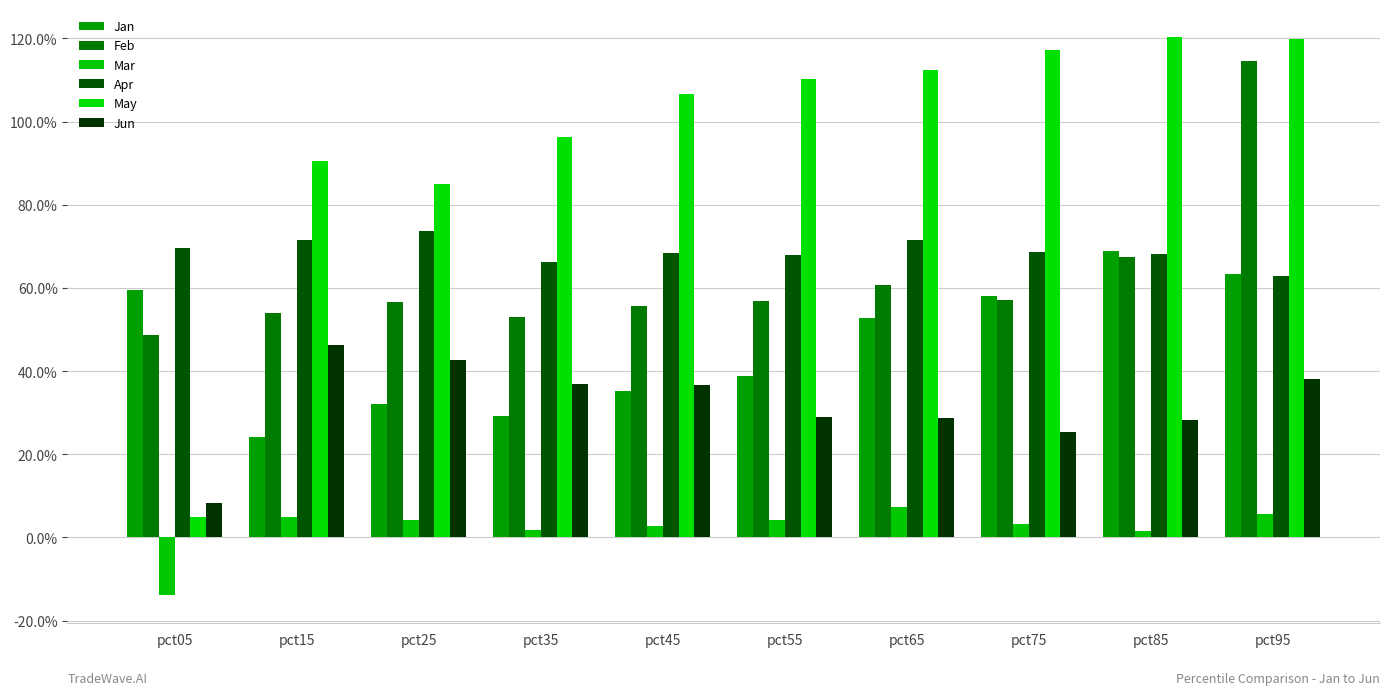

What is the value of the May bar at the 6th from the left?

1.1